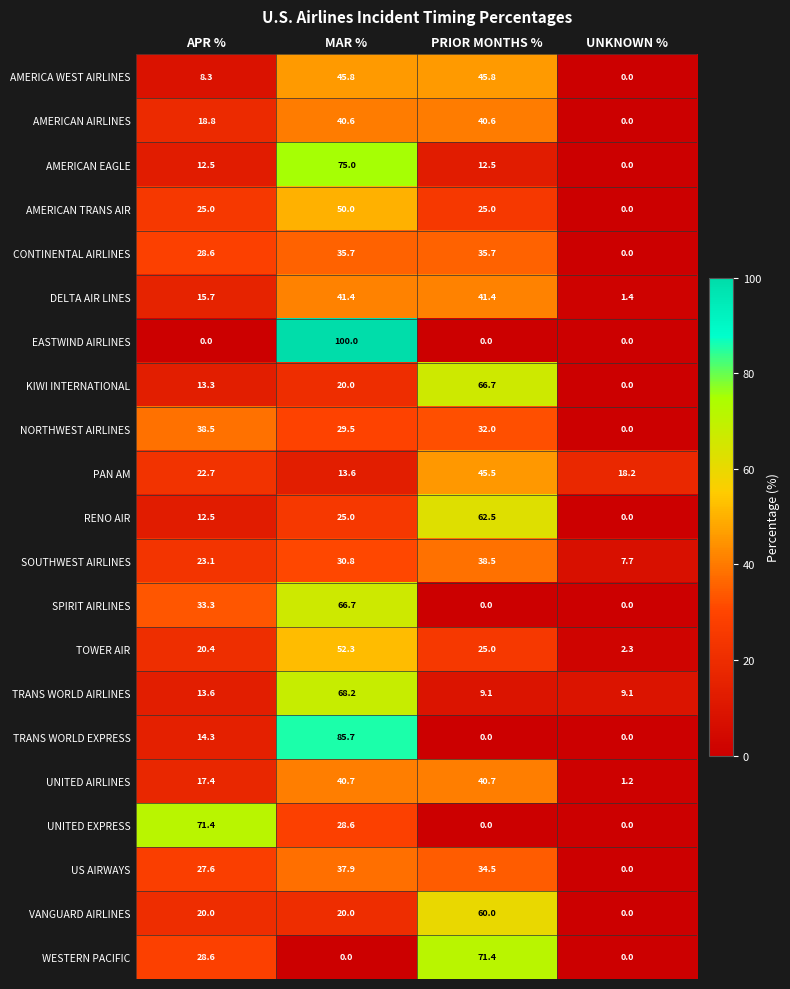

What is the total value across all series at APR %?

465.6